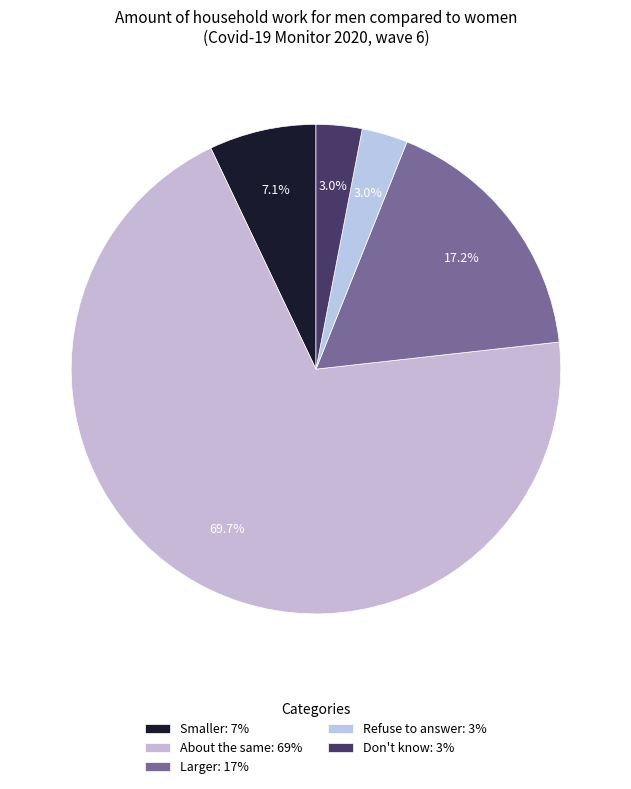

What percentage is NOT represented by Refuse to answer?

97.0%